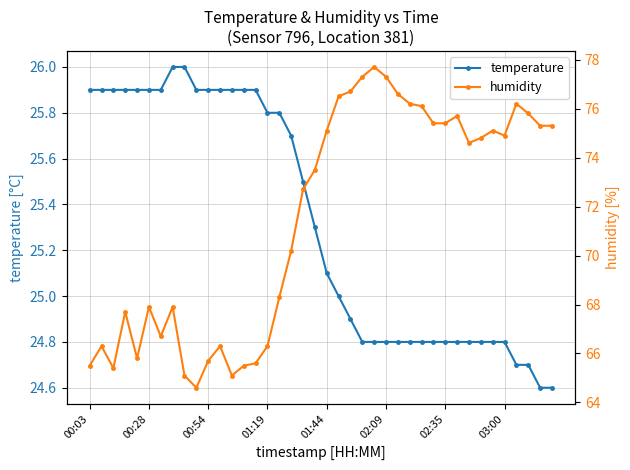

True or false: temperature and humidity cross at least once.

False